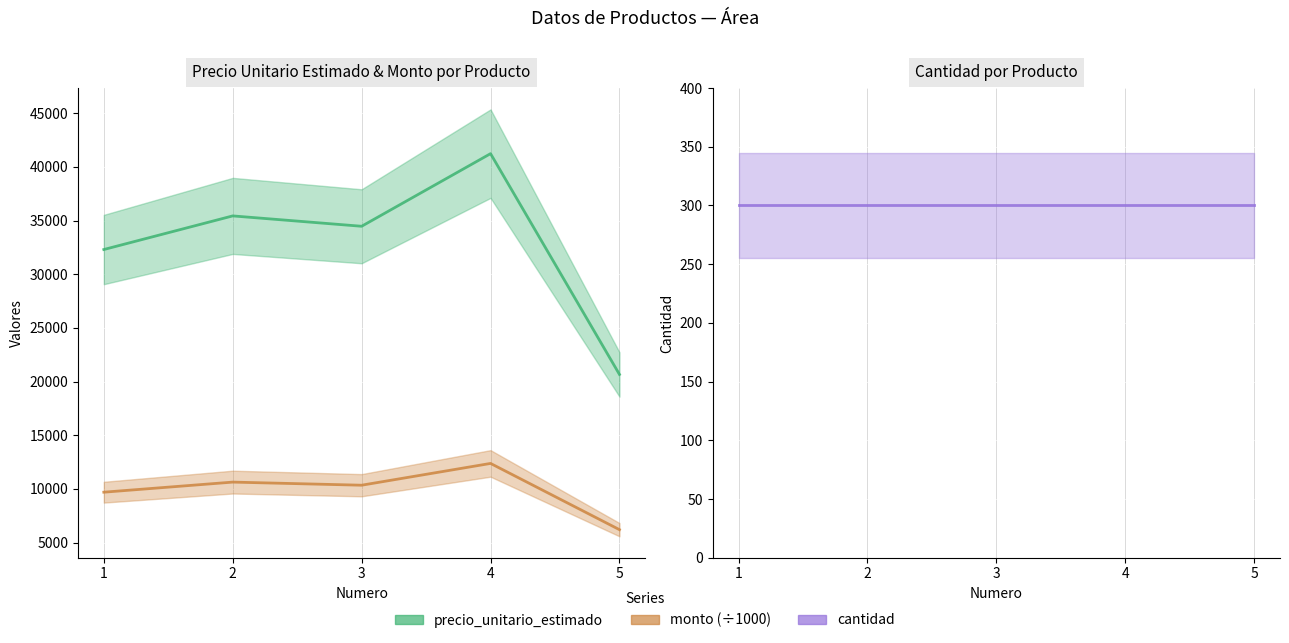

At which category is the sum across all series the highest?

4